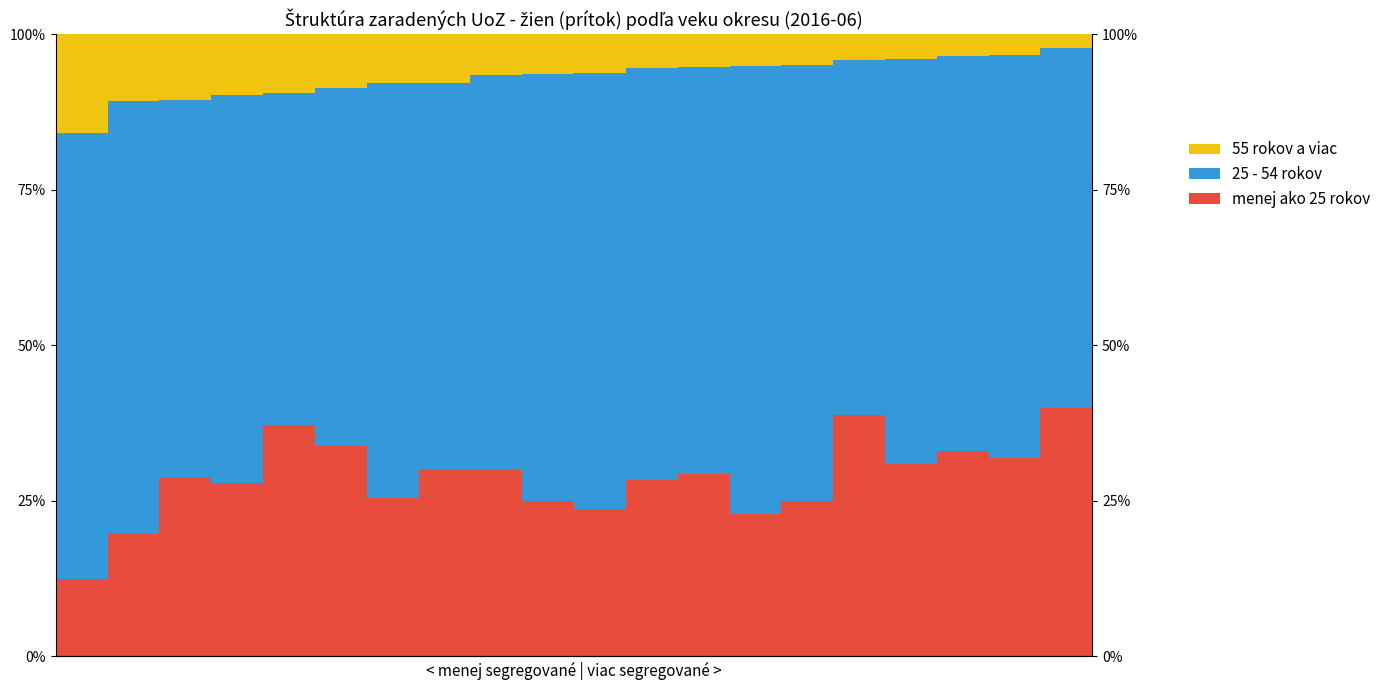

Which category has the highest value across all series?

13